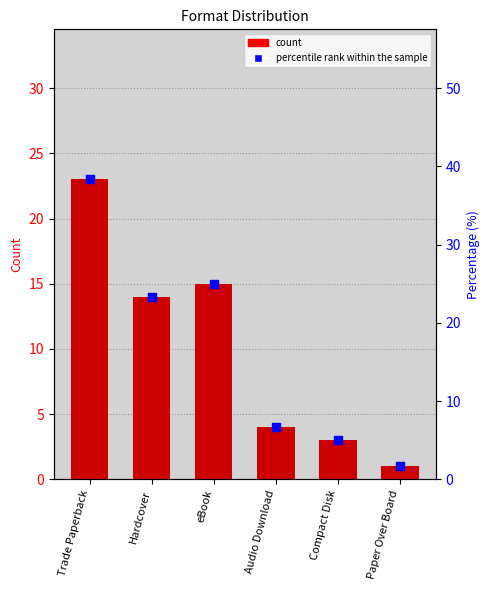

At which category is the sum across all series the highest?

Trade Paperback